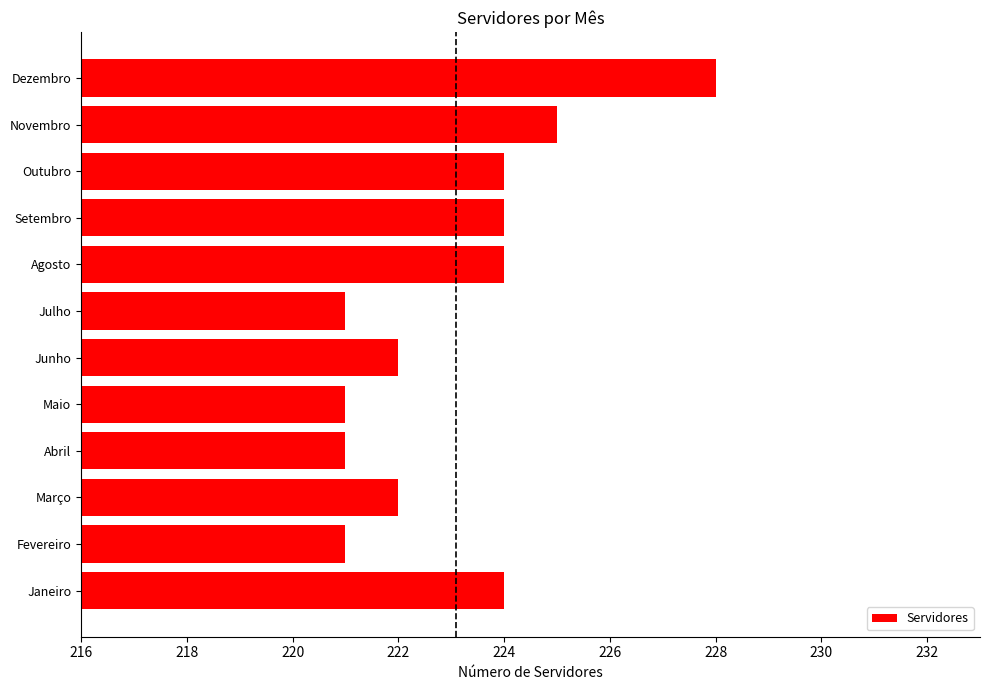

What is the approximate value at Maio?

221